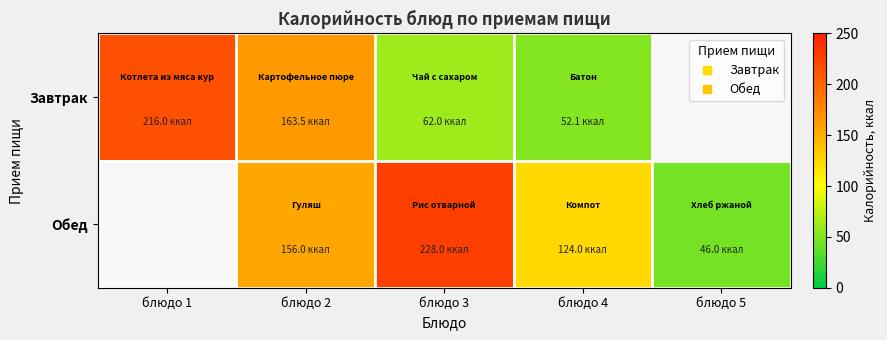

At how many categories does at least one series exceed 105?

4